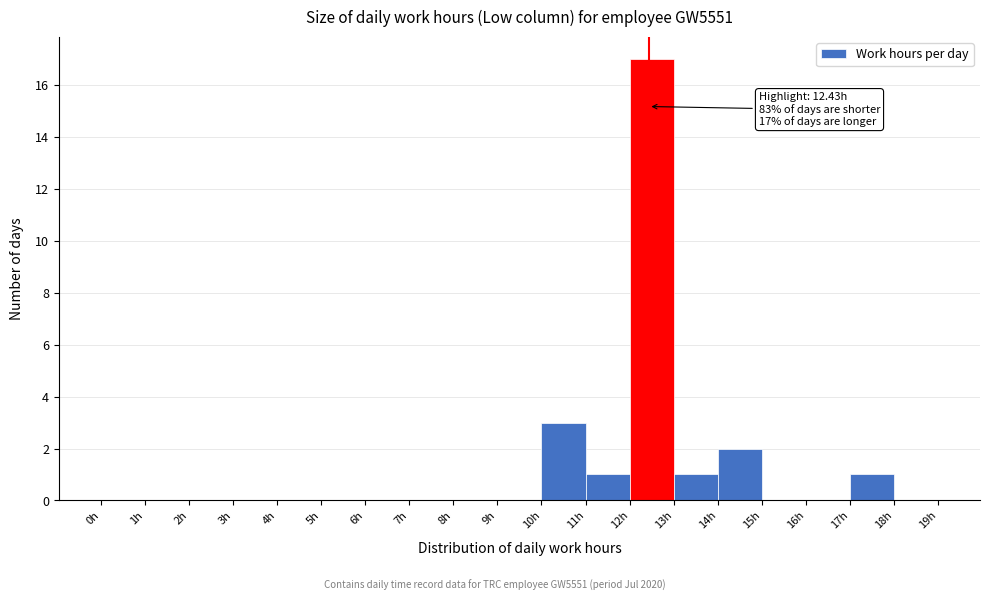

Over which range of the x-axis is the bar tallest?

12 to 13